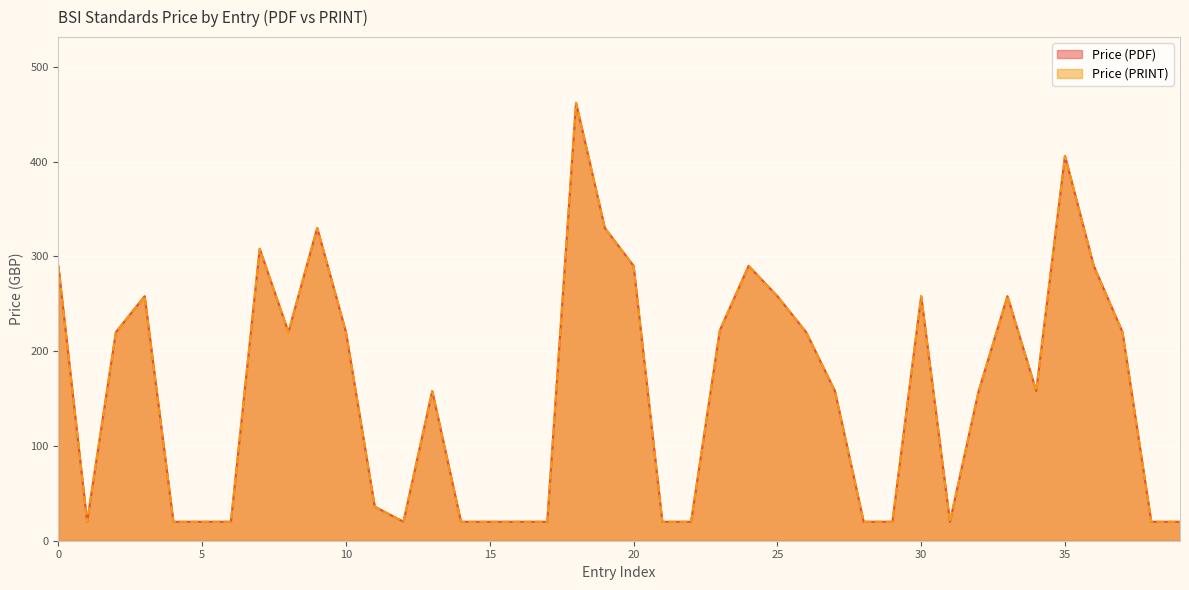

Which category has the lowest value in the Price (PRINT) series?

4